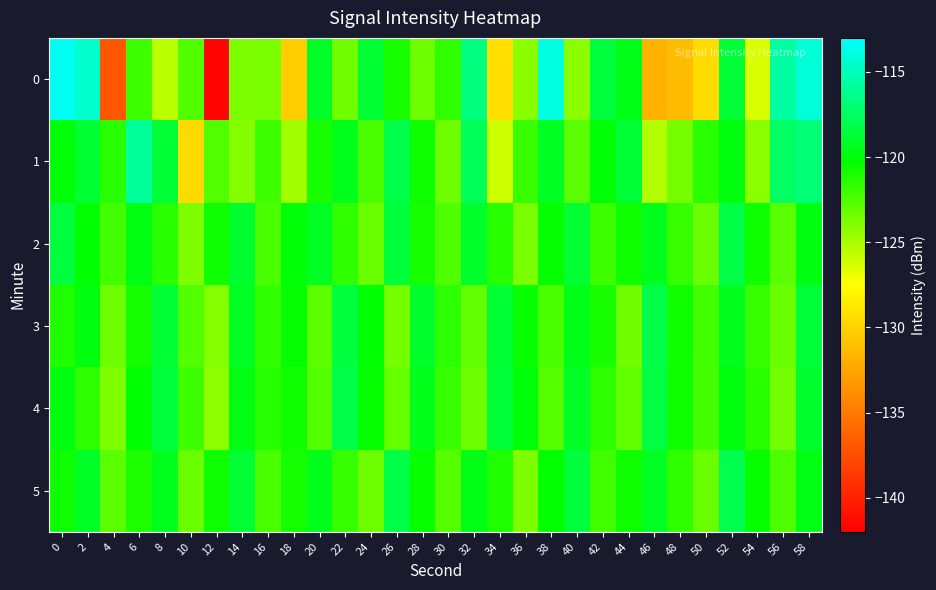

At 22, list the series in order from smallest to largest.

0, 5, 2, 1, 3, 4